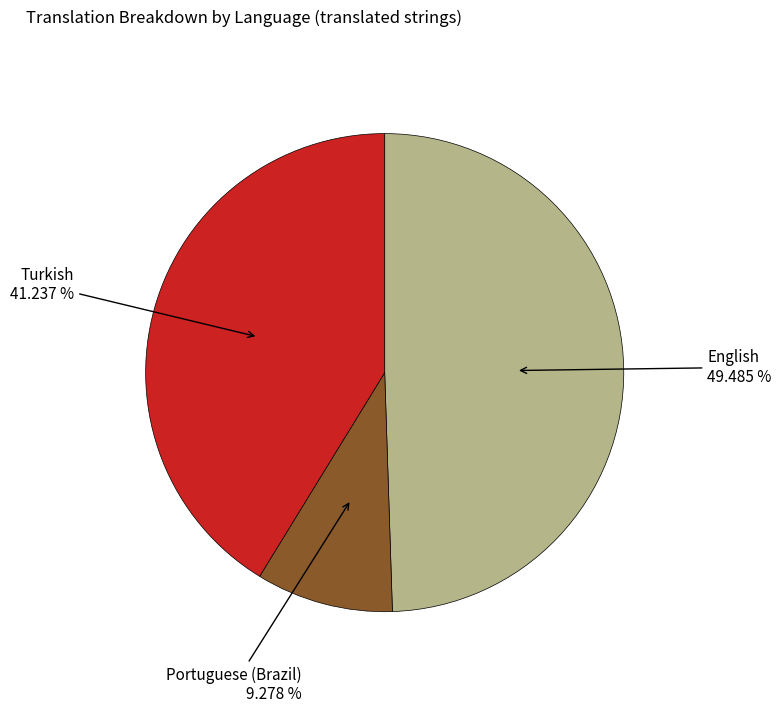

Does any single category account for the majority?

No